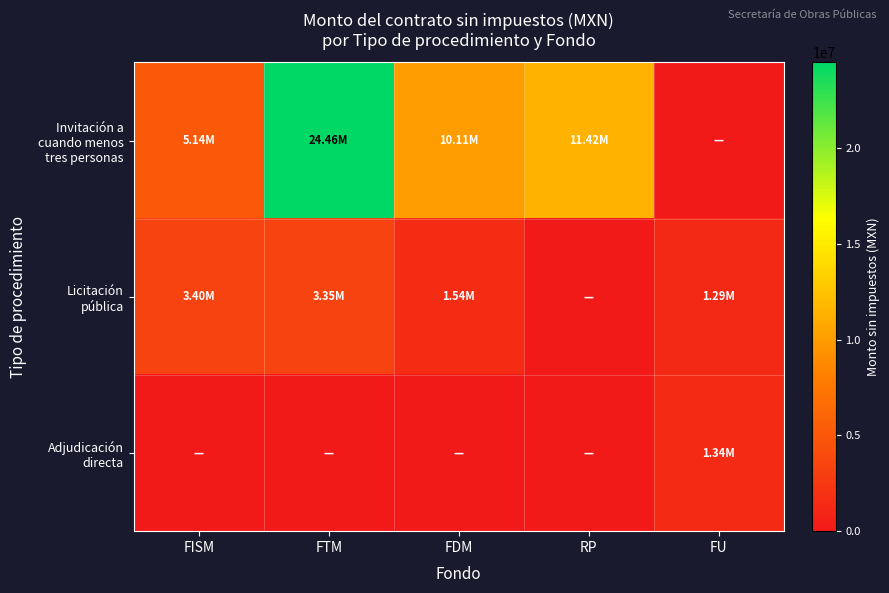

At how many categories does at least one series exceed 19427105?

1